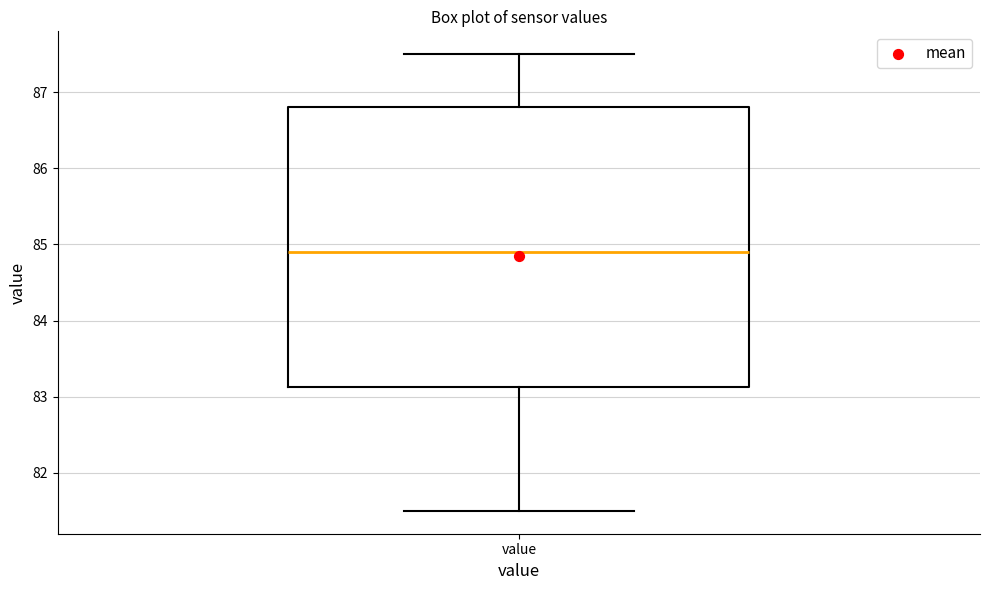

Where does the upper whisker of the box for value end on the y-axis? The values are not printed on the chart, so give them approximately, as read against the axis.

87.5